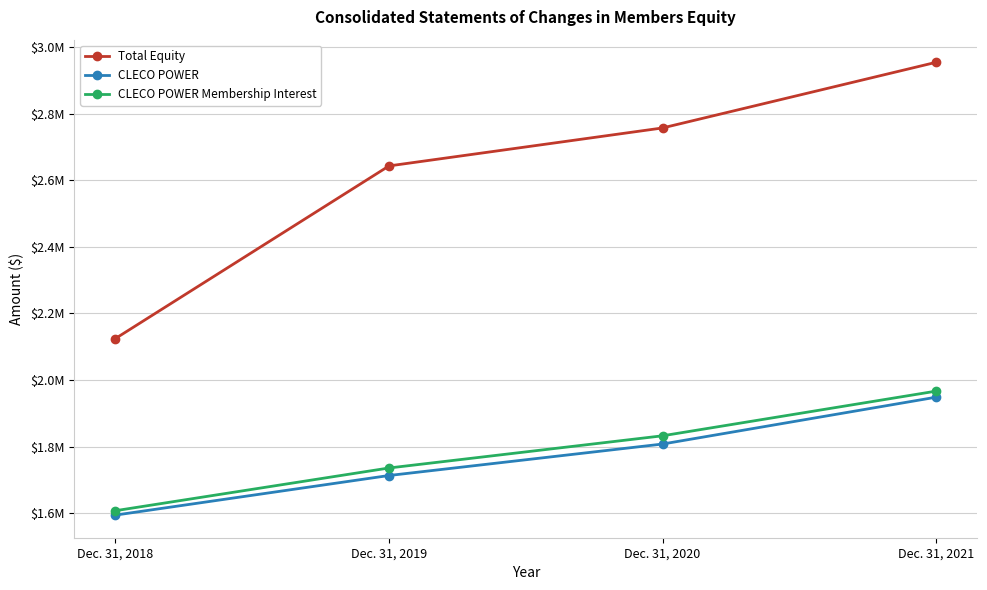

True or false: CLECO POWER Membership Interest has more than 1 interior local peaks.

False